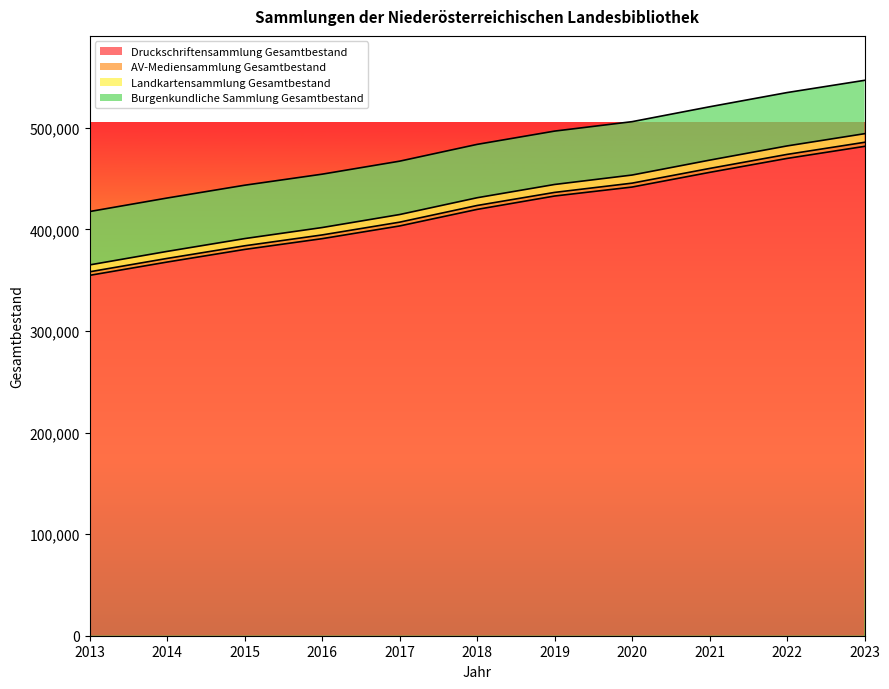

What is the lowest value of the Druckschriftensammlung Gesamtbestand series?

354839